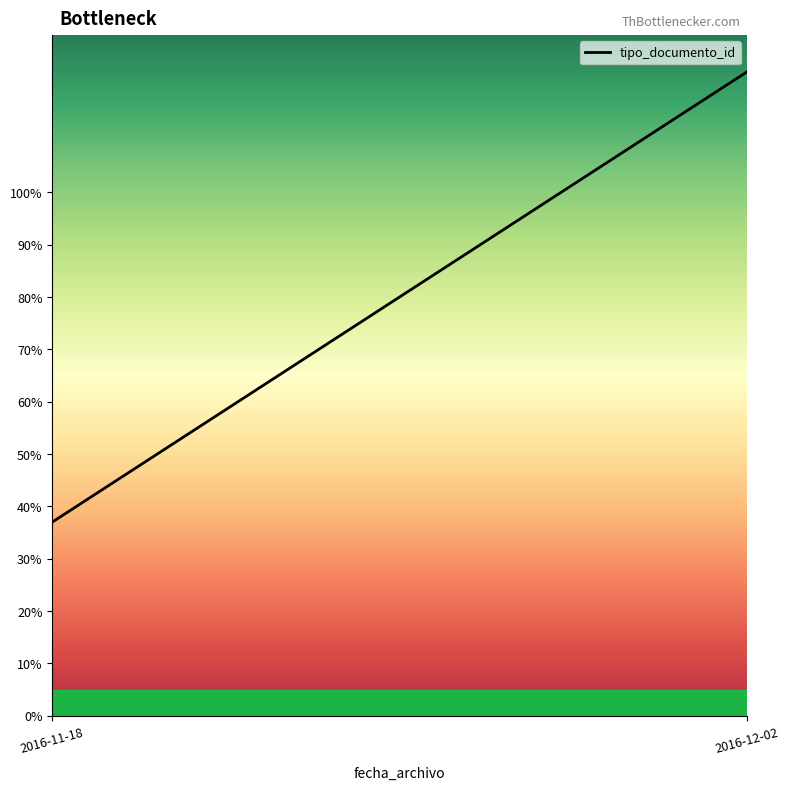

Count the number of data series in this chart.

1